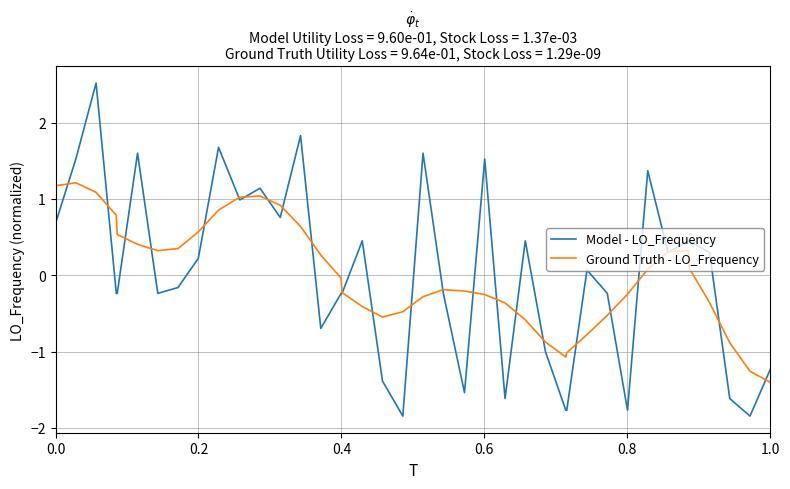

How many values in Model - LO_Frequency are above zero?

20